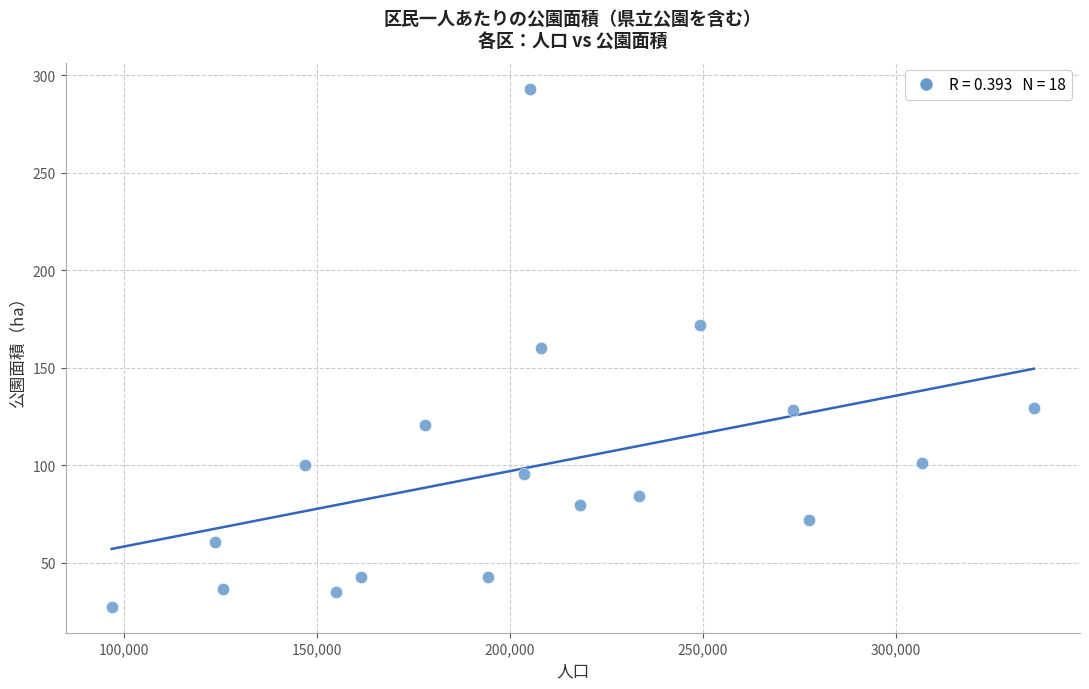

What is the range of Y values (max minus min)?

265.9